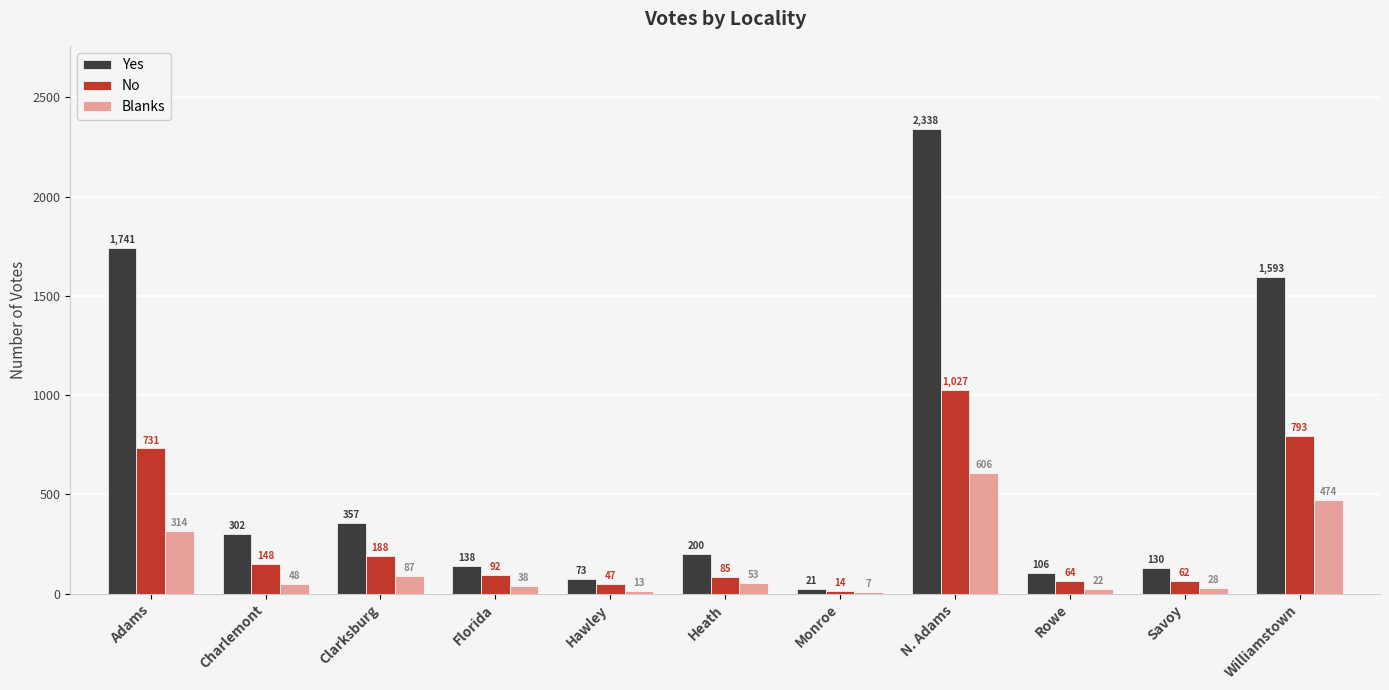

What is the sum of all No values?

3251